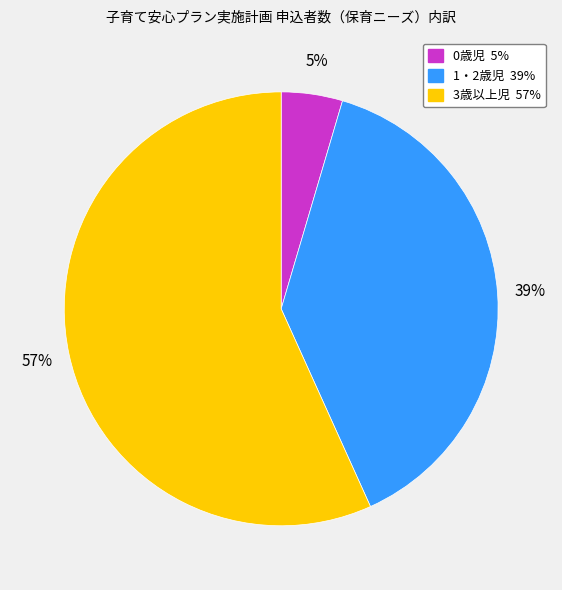

Is there a majority slice in this chart?

Yes